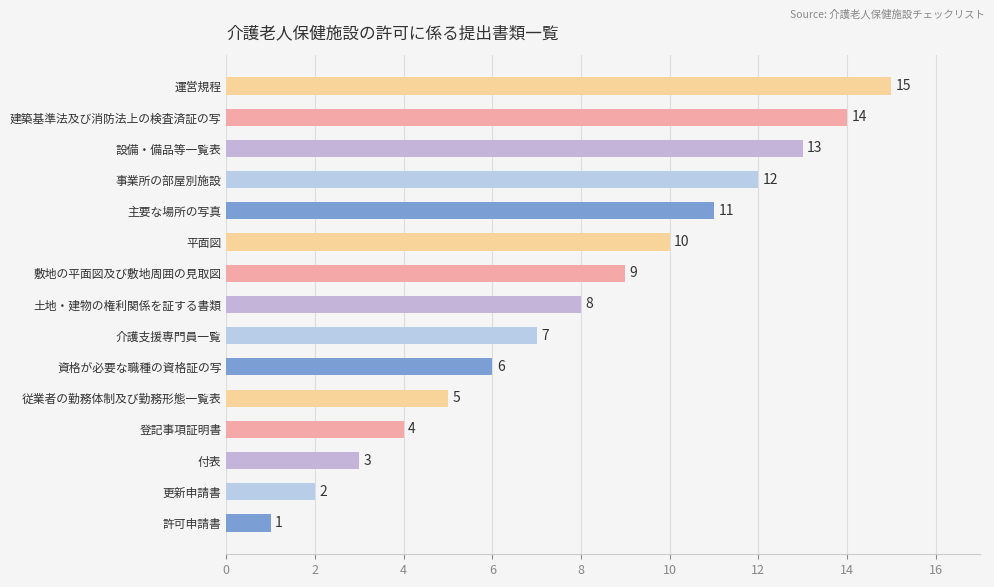

What is the sum of the values at 建築基準法及び消防法上の検査済証の写 and 運営規程?

29